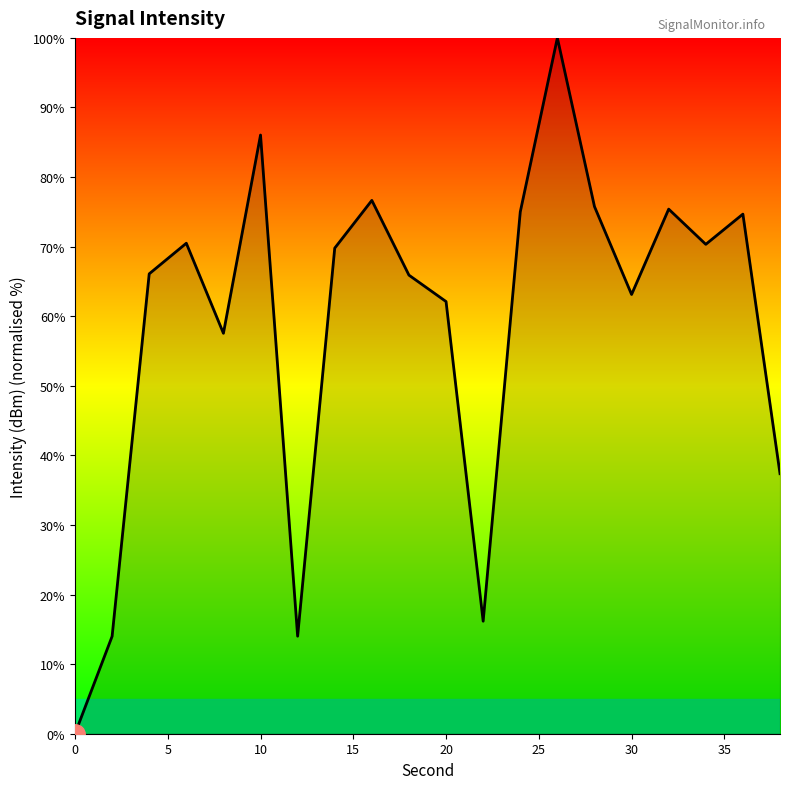

How many positive values are there?

19